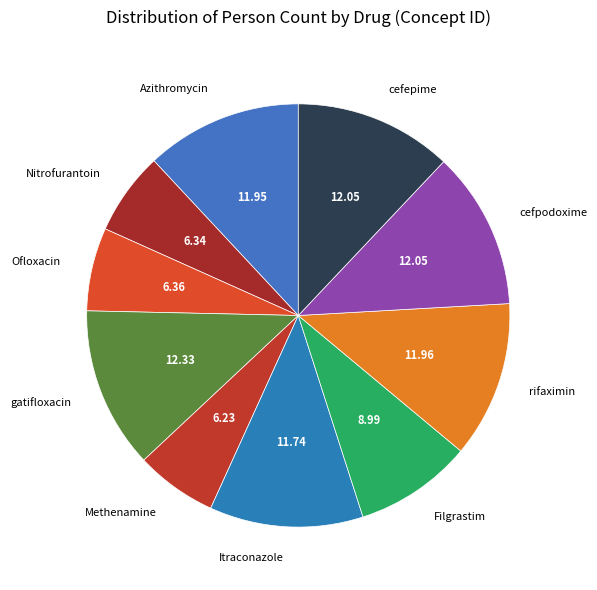

How many segments does this pie chart have?

10